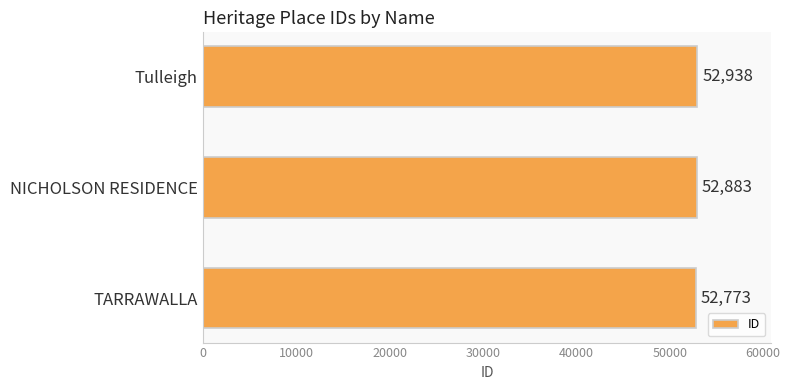

Which category has the highest value across all series?

Tulleigh